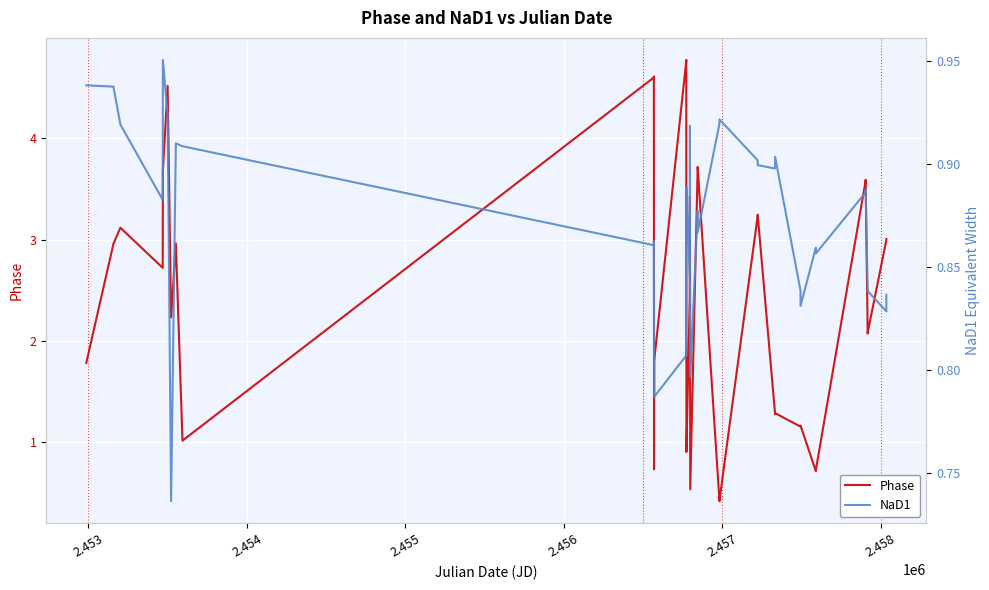

What is the highest value of the Phase series?

4.8